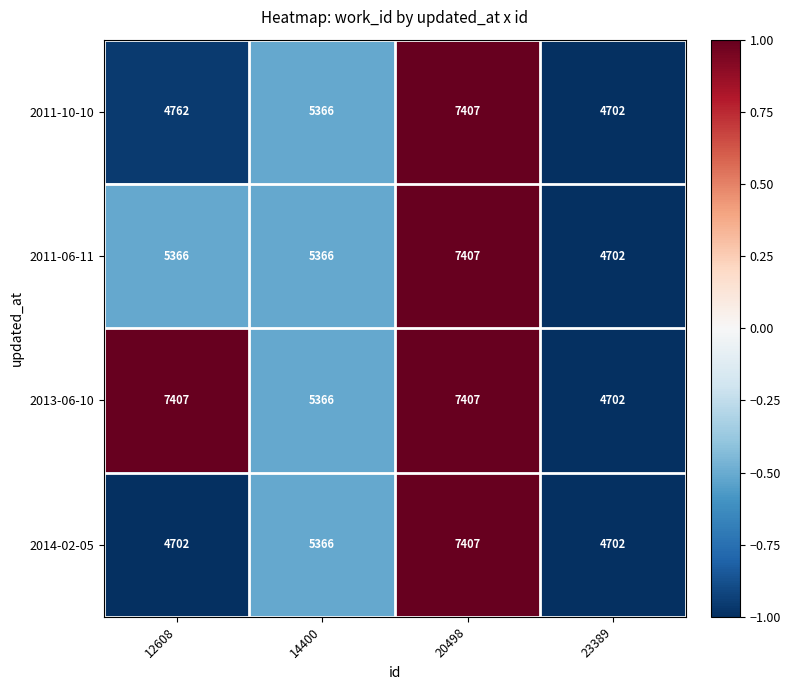

Which series changed the most between 12608 and 14400?

2013-06-10